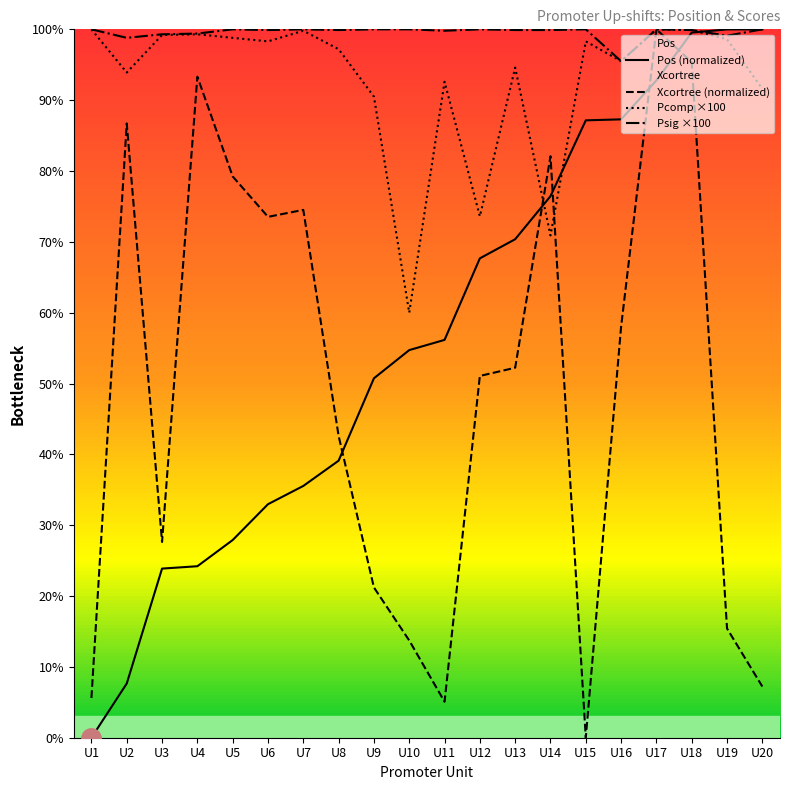

List the series in order of their peak value, lowest first.

Pos (normalized), Xcortree (normalized), Pcomp ×100, Psig ×100